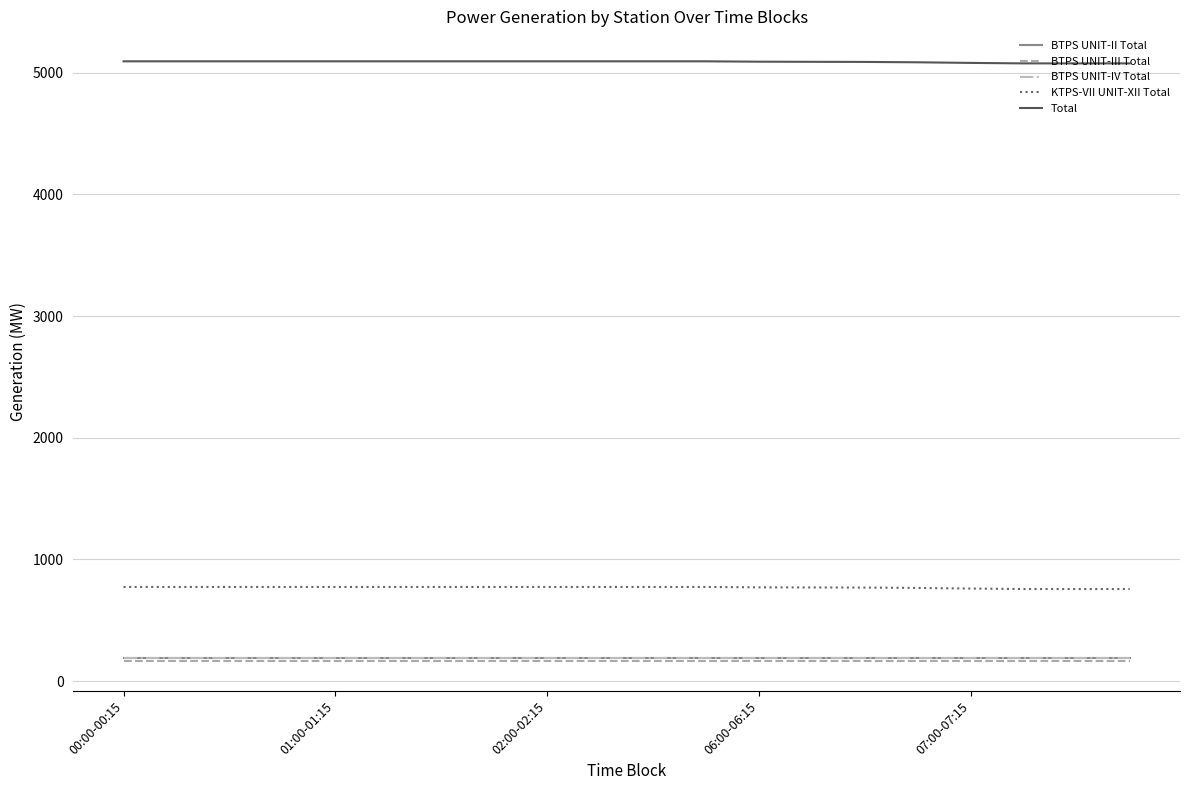

What is the sum of all Total values?

101786.6